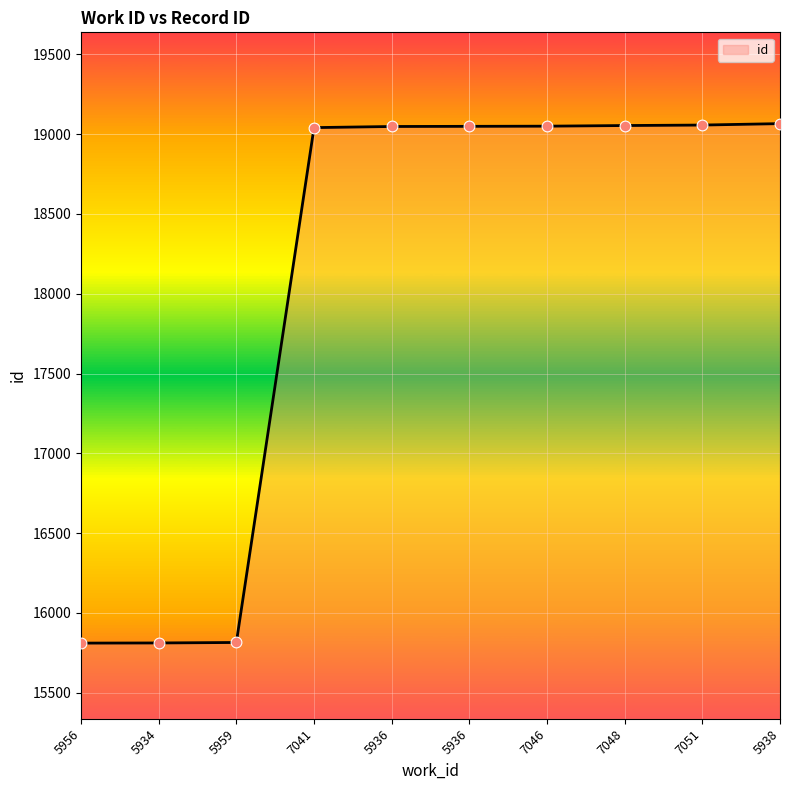

How many lines are shown in the chart?

1